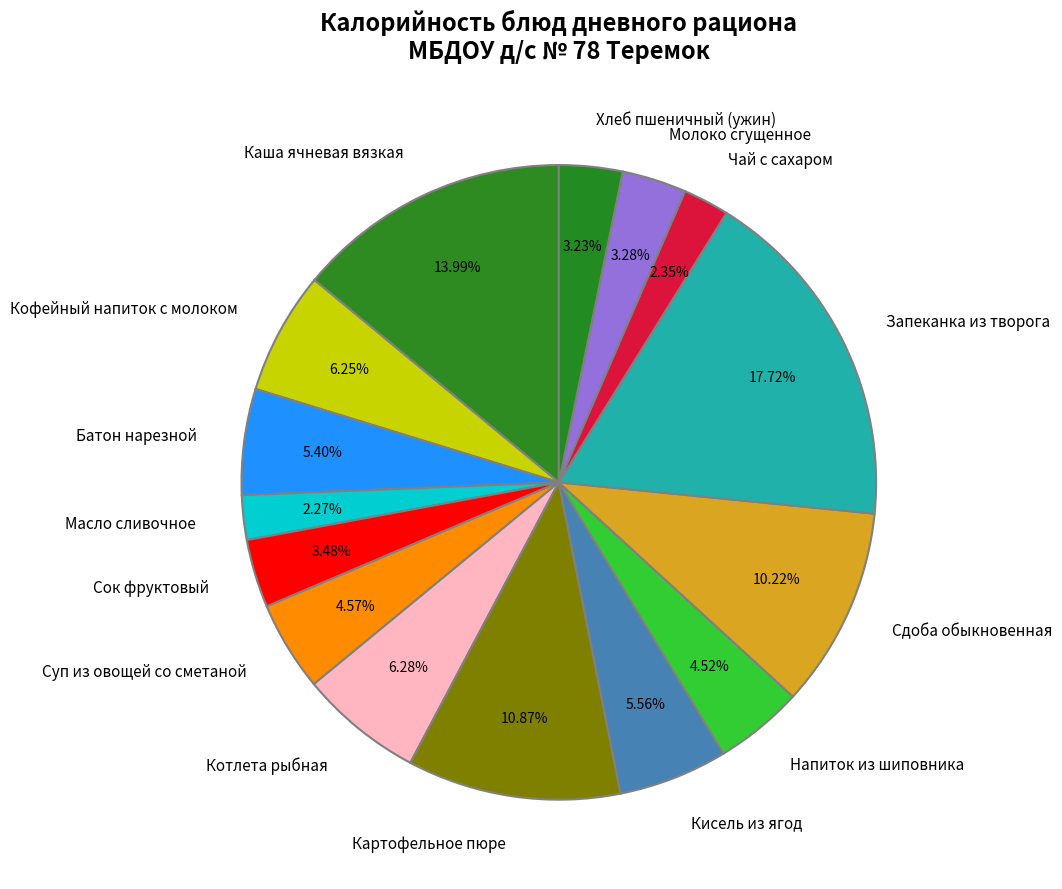

To the nearest percent, what percentage of the pie is Суп из овощей со сметаной?

5%